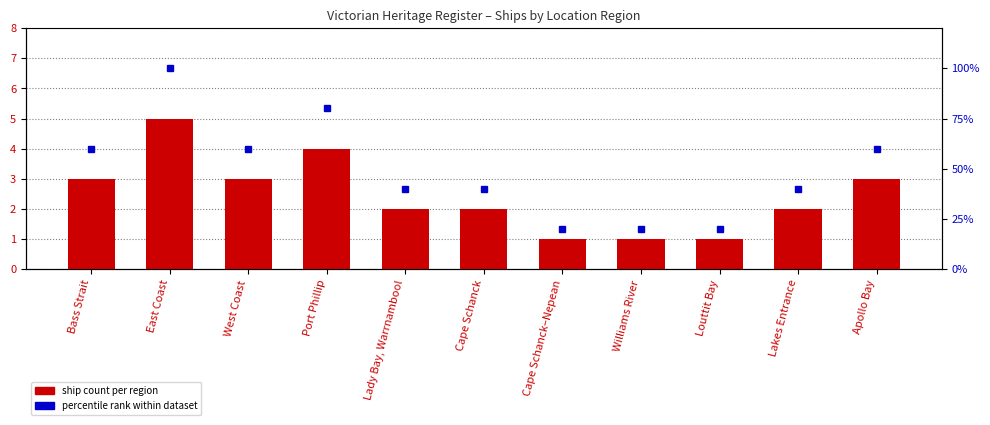

Does the chart contain any negative values?

No